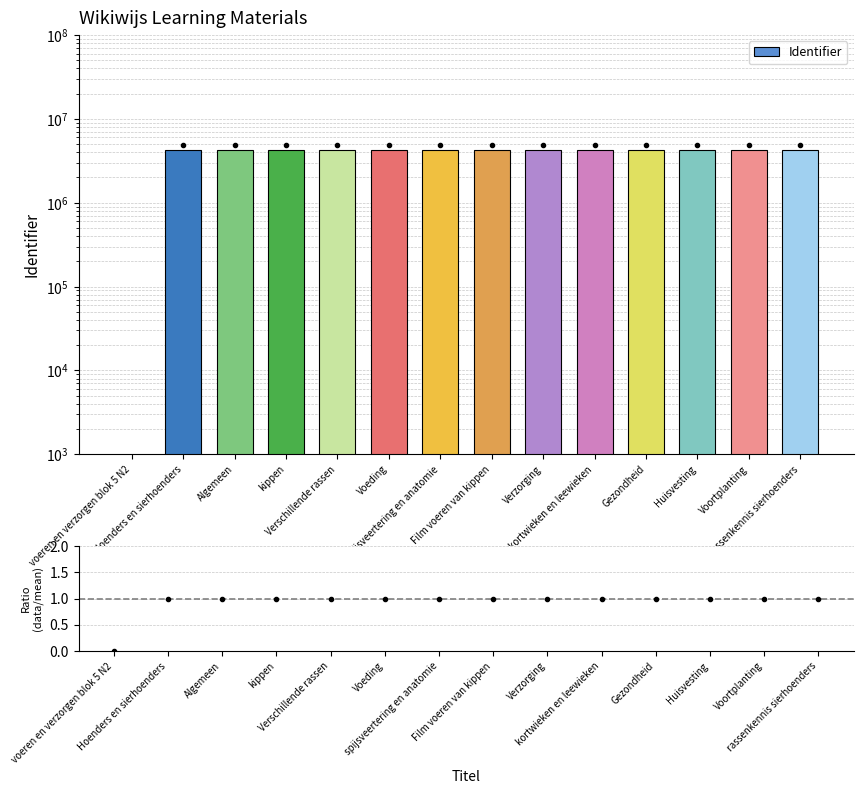

Are the bars grouped side by side (vs. stacked)?

Yes